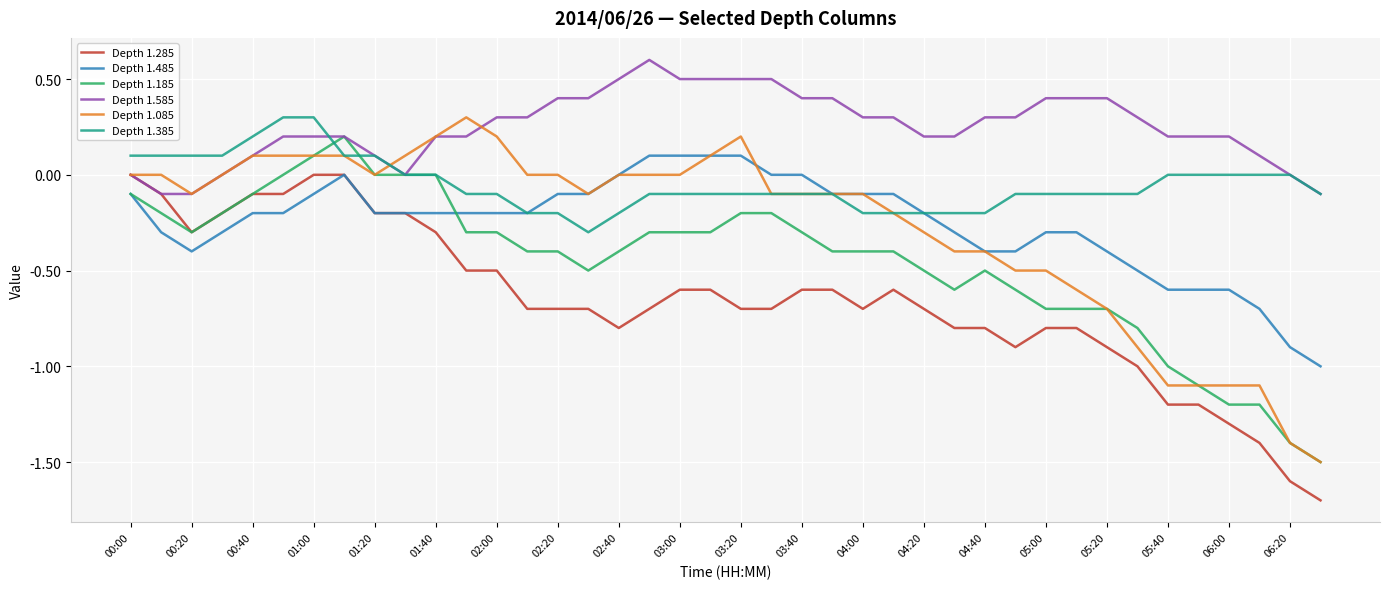

Which series has the largest total across all categories?

Depth 1.585